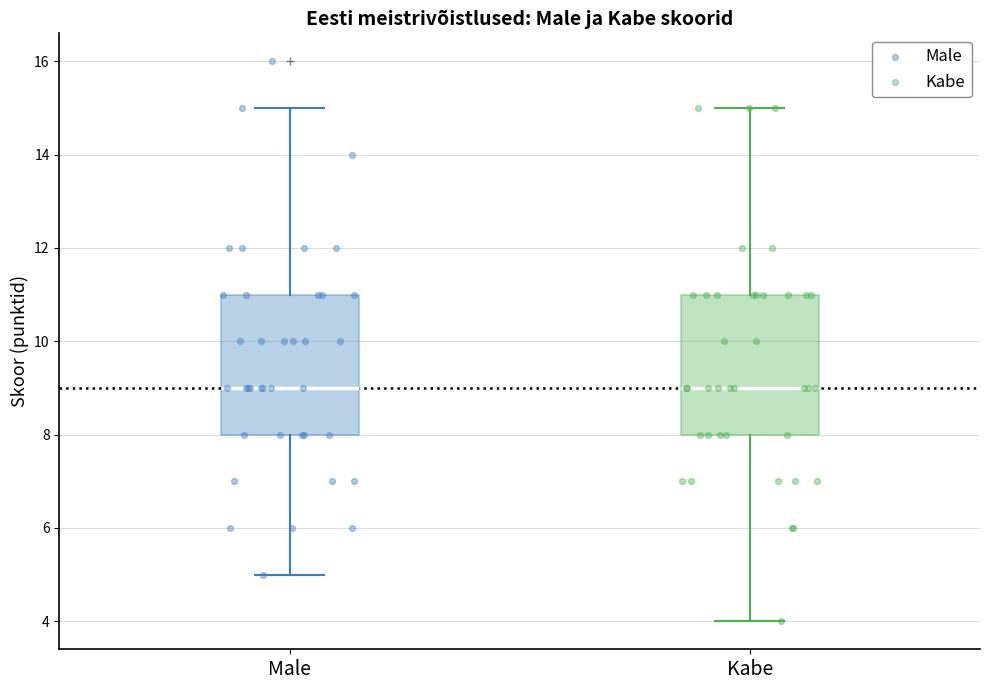

Where does the upper whisker of the box for Kabe end on the y-axis? The values are not printed on the chart, so give them approximately, as read against the axis.

15